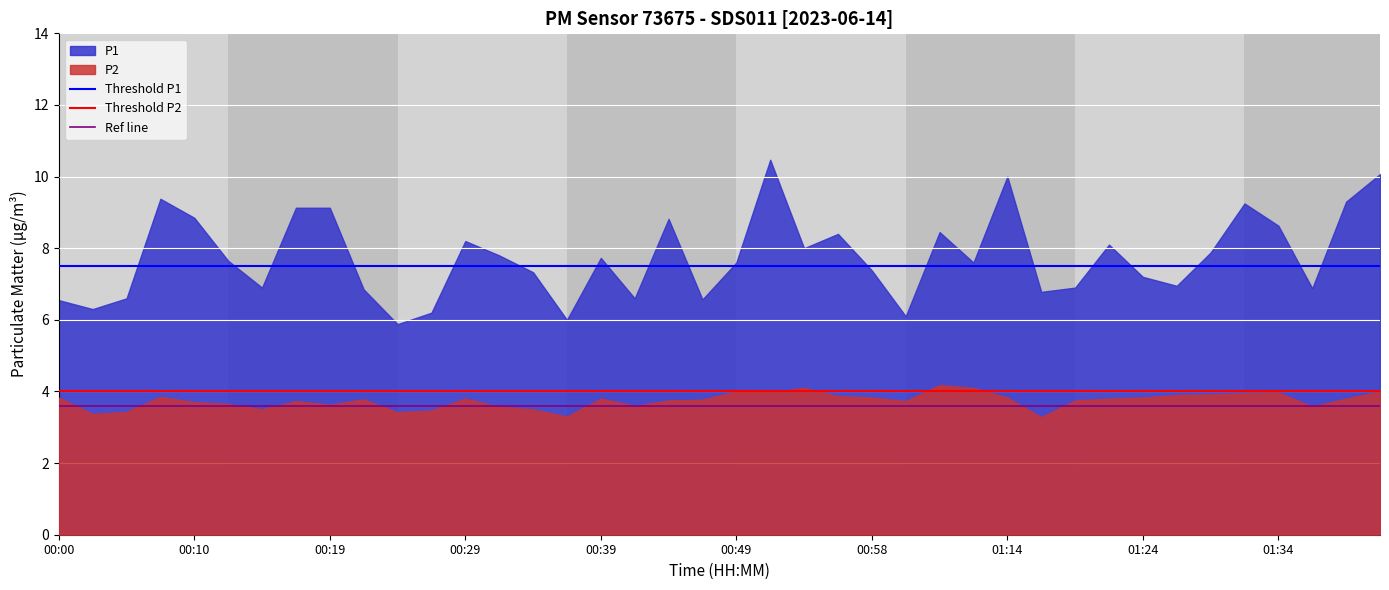

What is the value of the Threshold P2 point at the 2nd from the left?

4.0